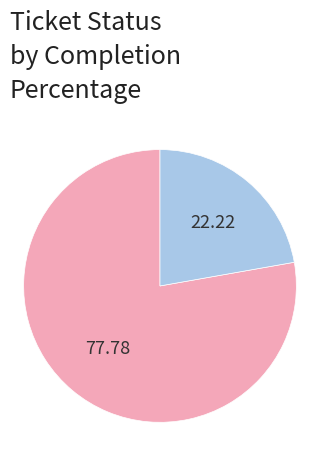

Does any single category account for the majority?

Yes